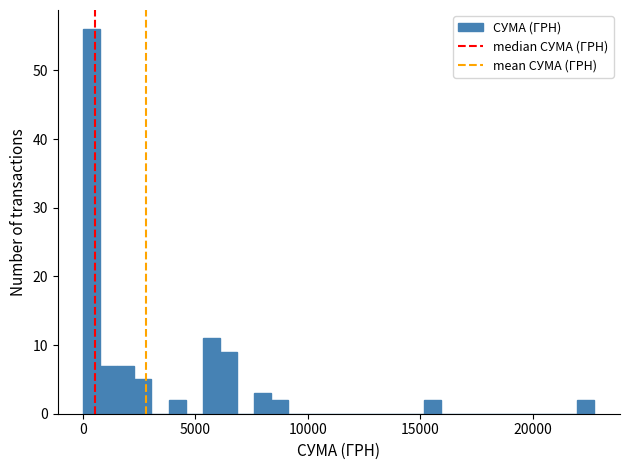

Around what value on the x-axis is the tallest bar? Give the approximate position of its centre, as read against the axis.

500